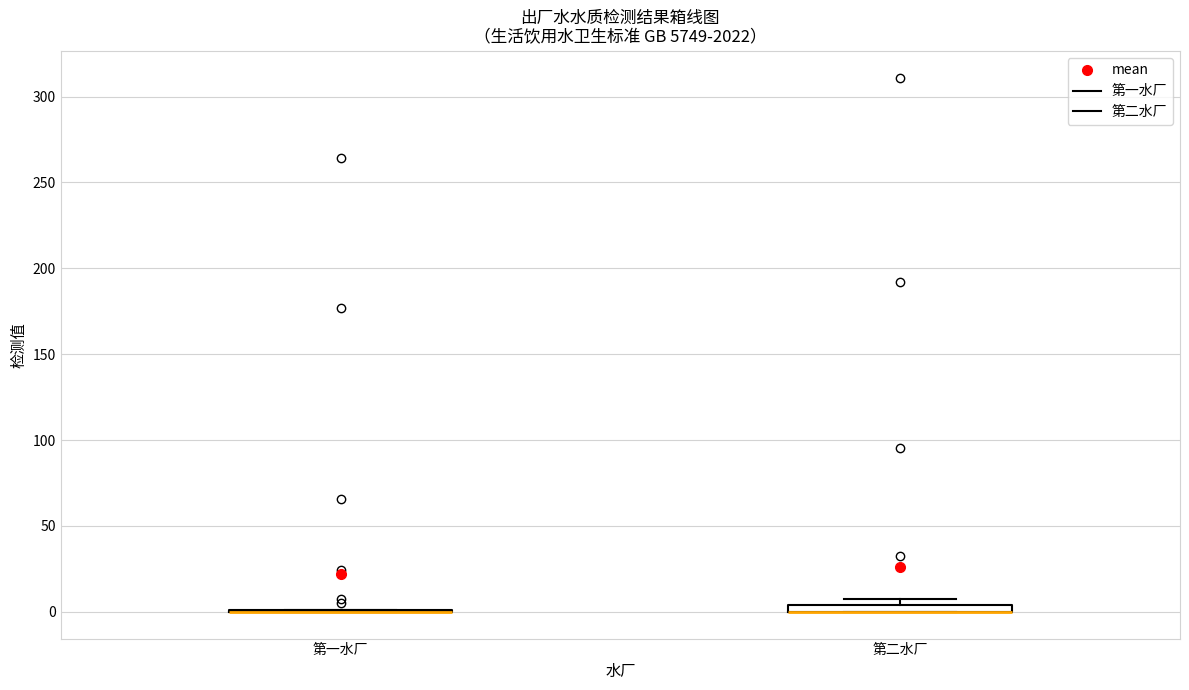

Where is the lower edge of the box for 第二水厂 on the y-axis? The values are not printed on the chart, so give them approximately, as read against the axis.

0